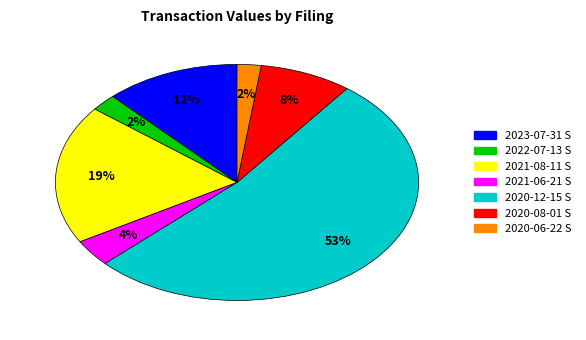

True or false: 2020-06-22 S accounts for 2% of the total.

True